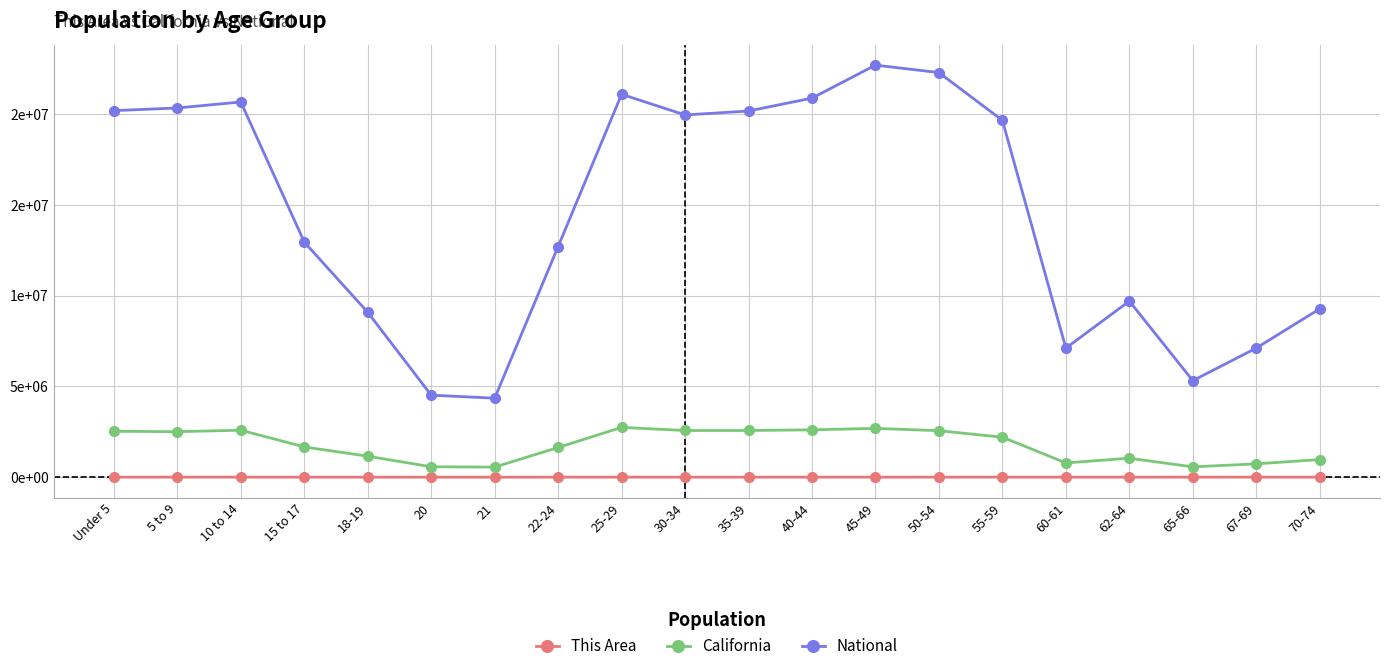

True or false: California and This Area cross at least once.

False